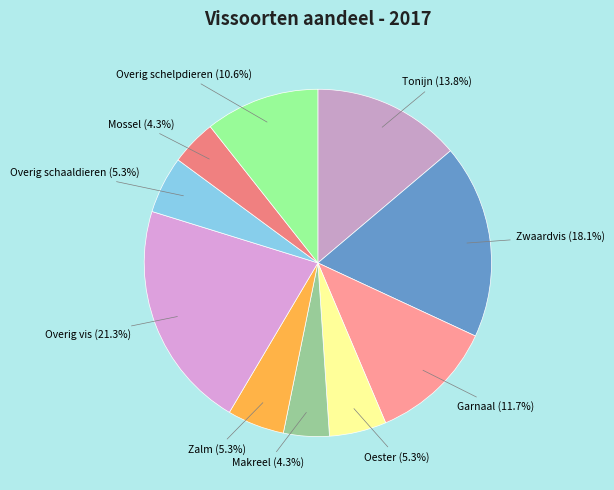

True or false: Oester accounts for 5% of the total.

True